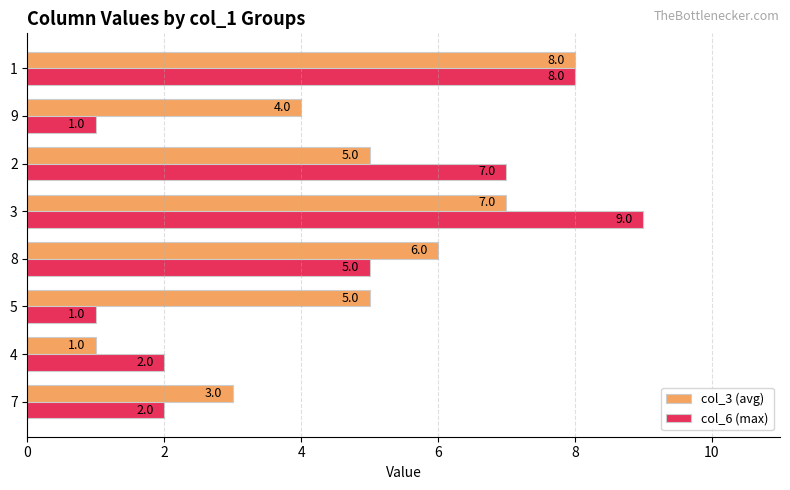

What is the maximum value shown in the chart?

9